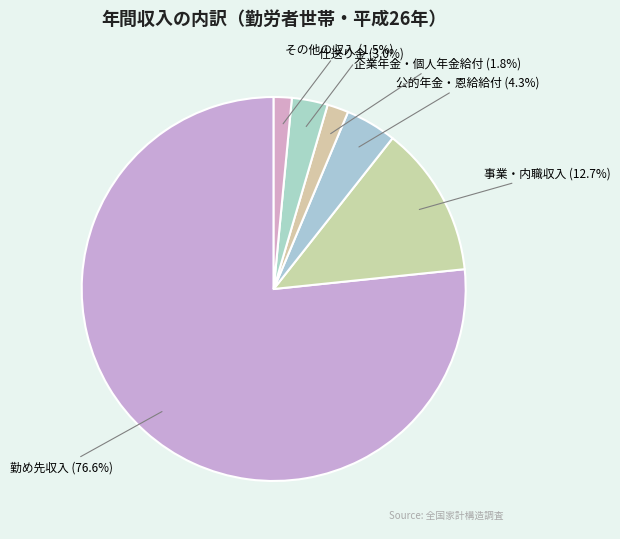

Which category has the biggest portion of the pie?

勤め先収入